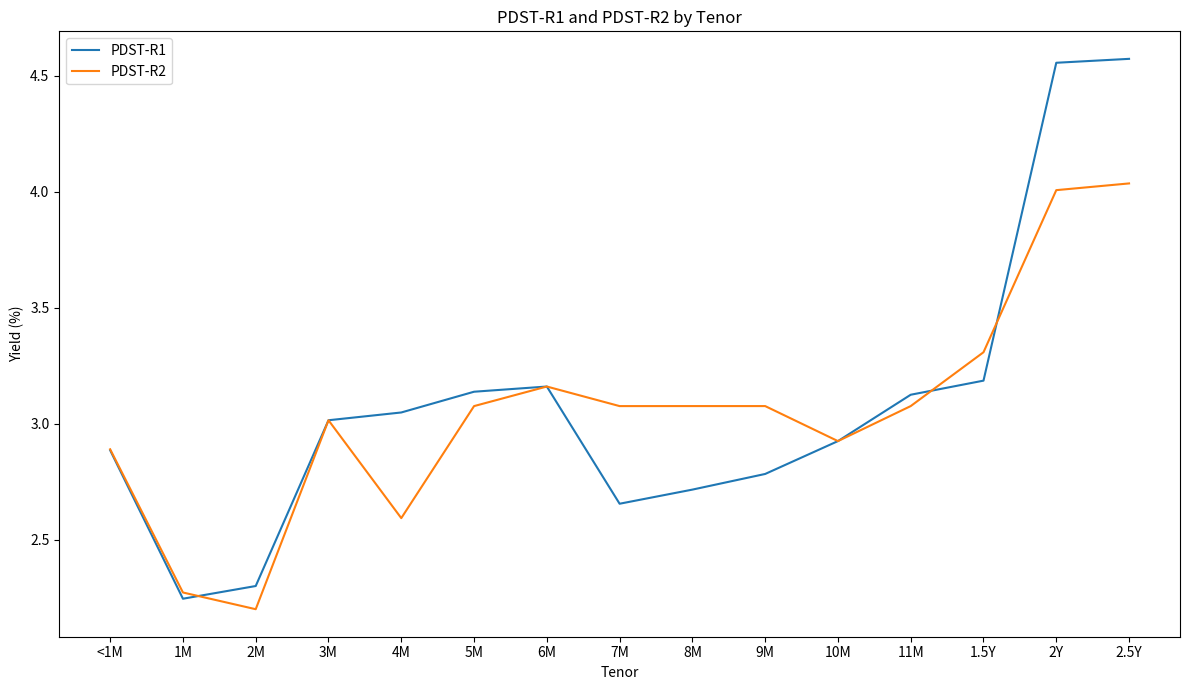

Rank the series by their maximum value, from highest to lowest.

PDST-R1, PDST-R2